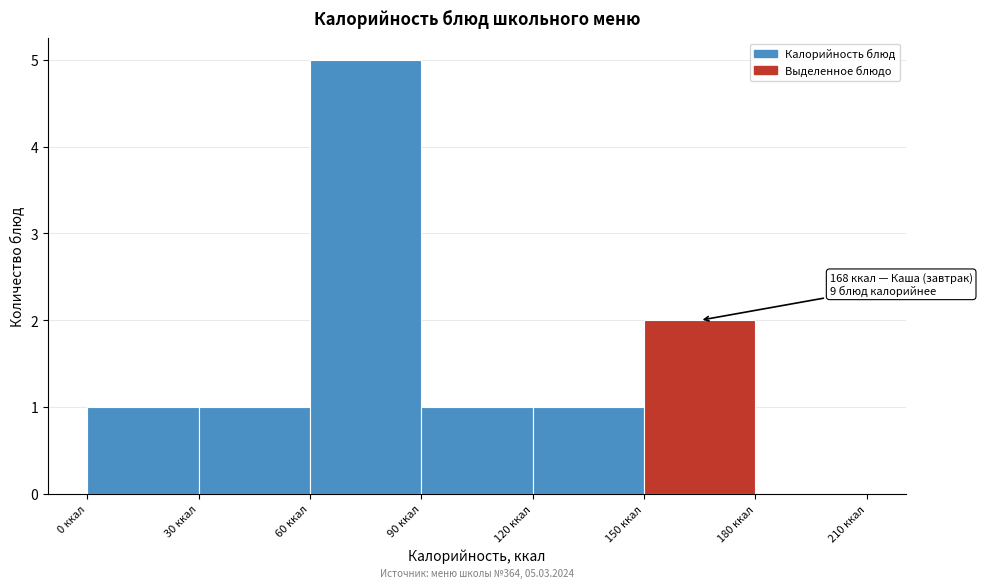

Which range on the x-axis has the tallest bar?

60 to 90